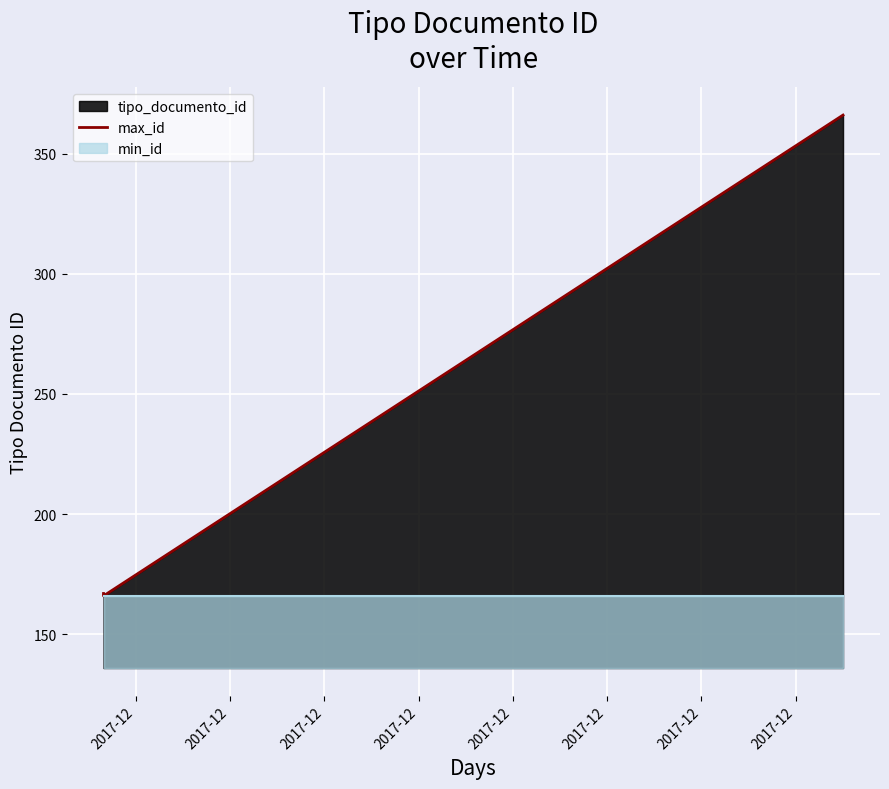

What is the sum of all values?

699